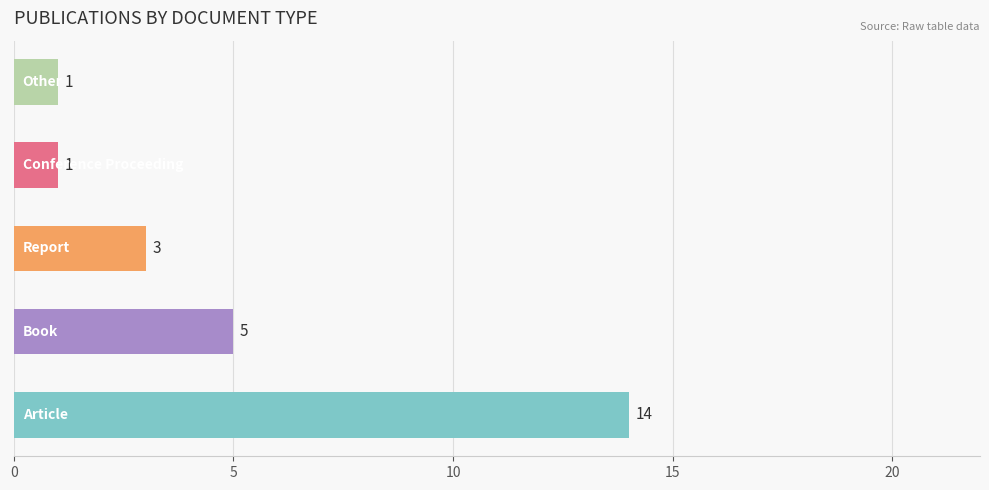

What is the maximum value shown in the chart?

14